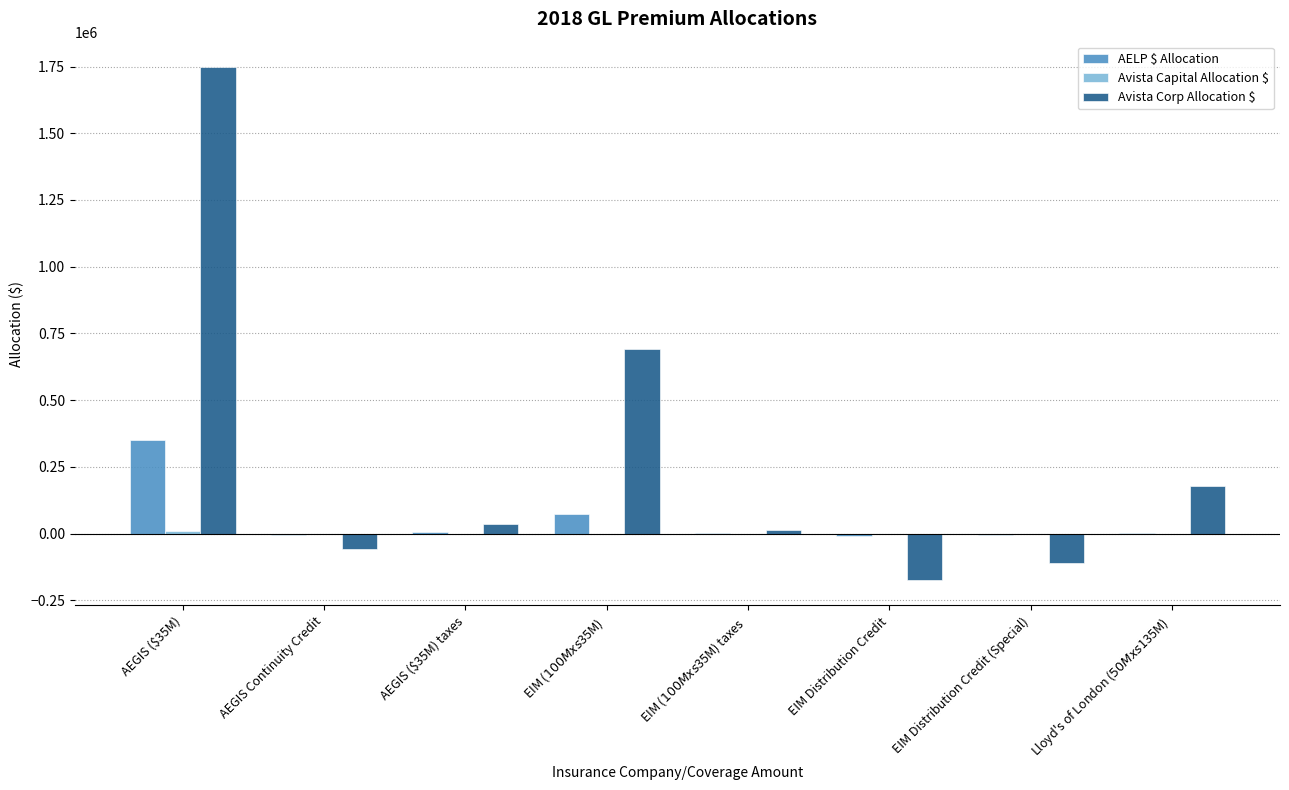

How many series are shown in this chart?

3